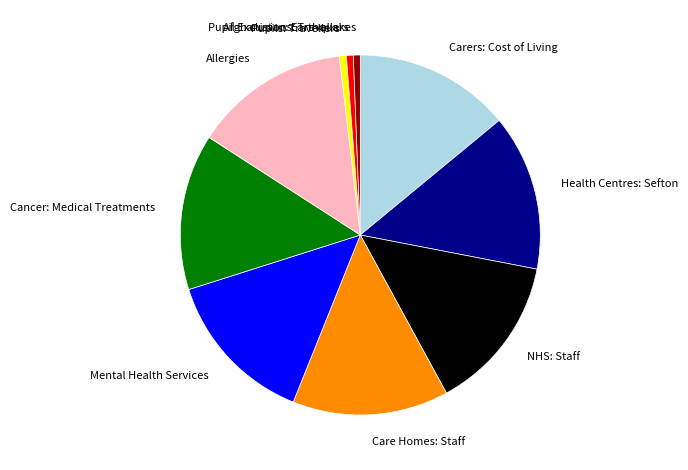

Approximately how many times larger is the value at NHS: Staff compared to Care Homes: Staff?

1.0